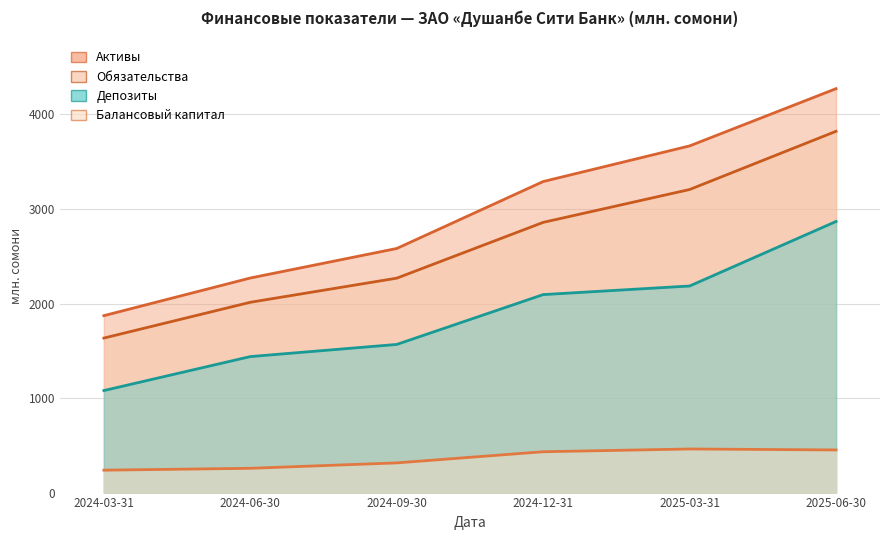

Which series has the largest total across all categories?

Активы